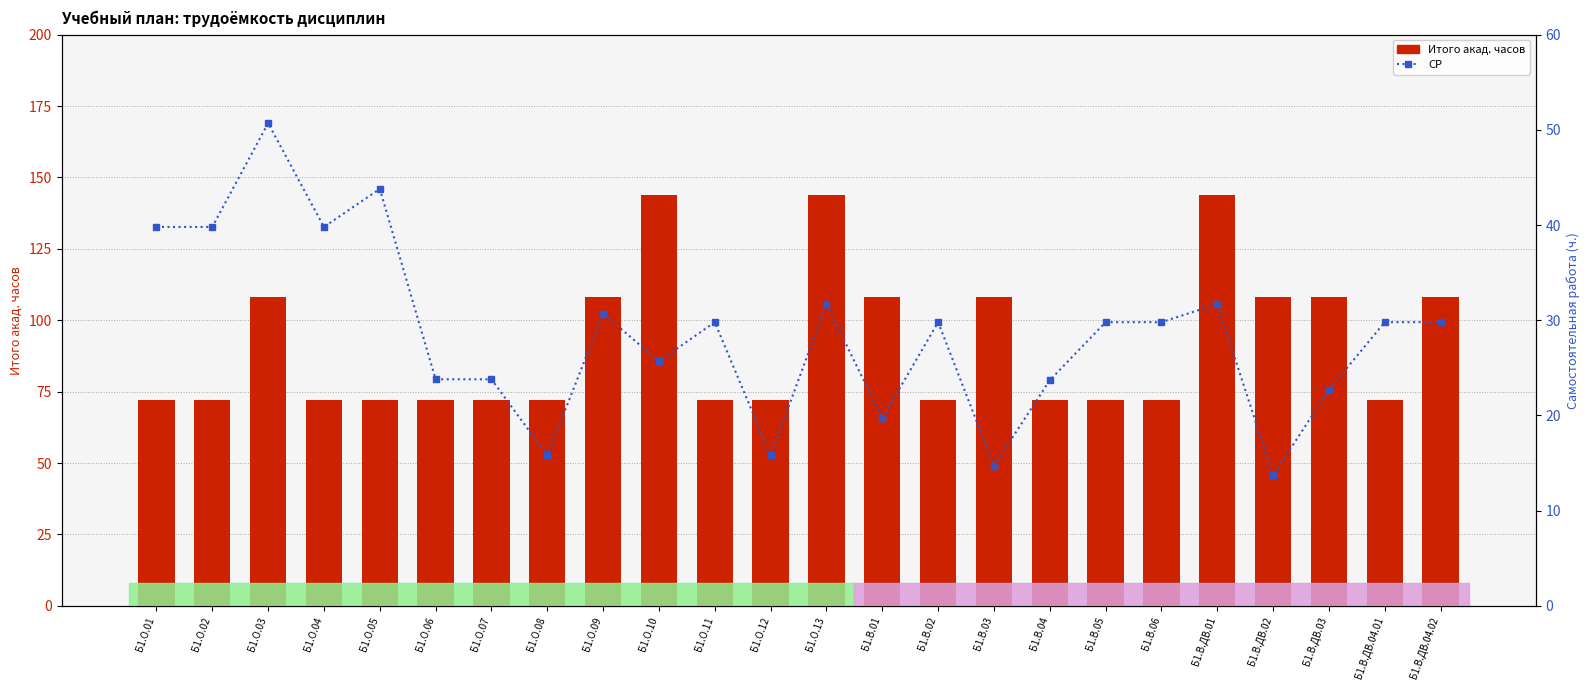

Reading right to left, what are all the values shown in this chart?

Итого акад.часов: 108.0	72.0	108.0	108.0	144.0	72.0	72.0	72.0	108.0	72.0	108.0	144.0	72.0	72.0	144.0	108.0	72.0	72.0	72.0	72.0	72.0	108.0	72.0	72.0
СР: 29.8	29.8	22.7	13.7	31.7	29.8	29.8	23.7	14.7	29.8	19.7	31.7	15.8	29.8	25.7	30.7	15.8	23.8	23.8	43.8	39.8	50.7	39.8	39.8